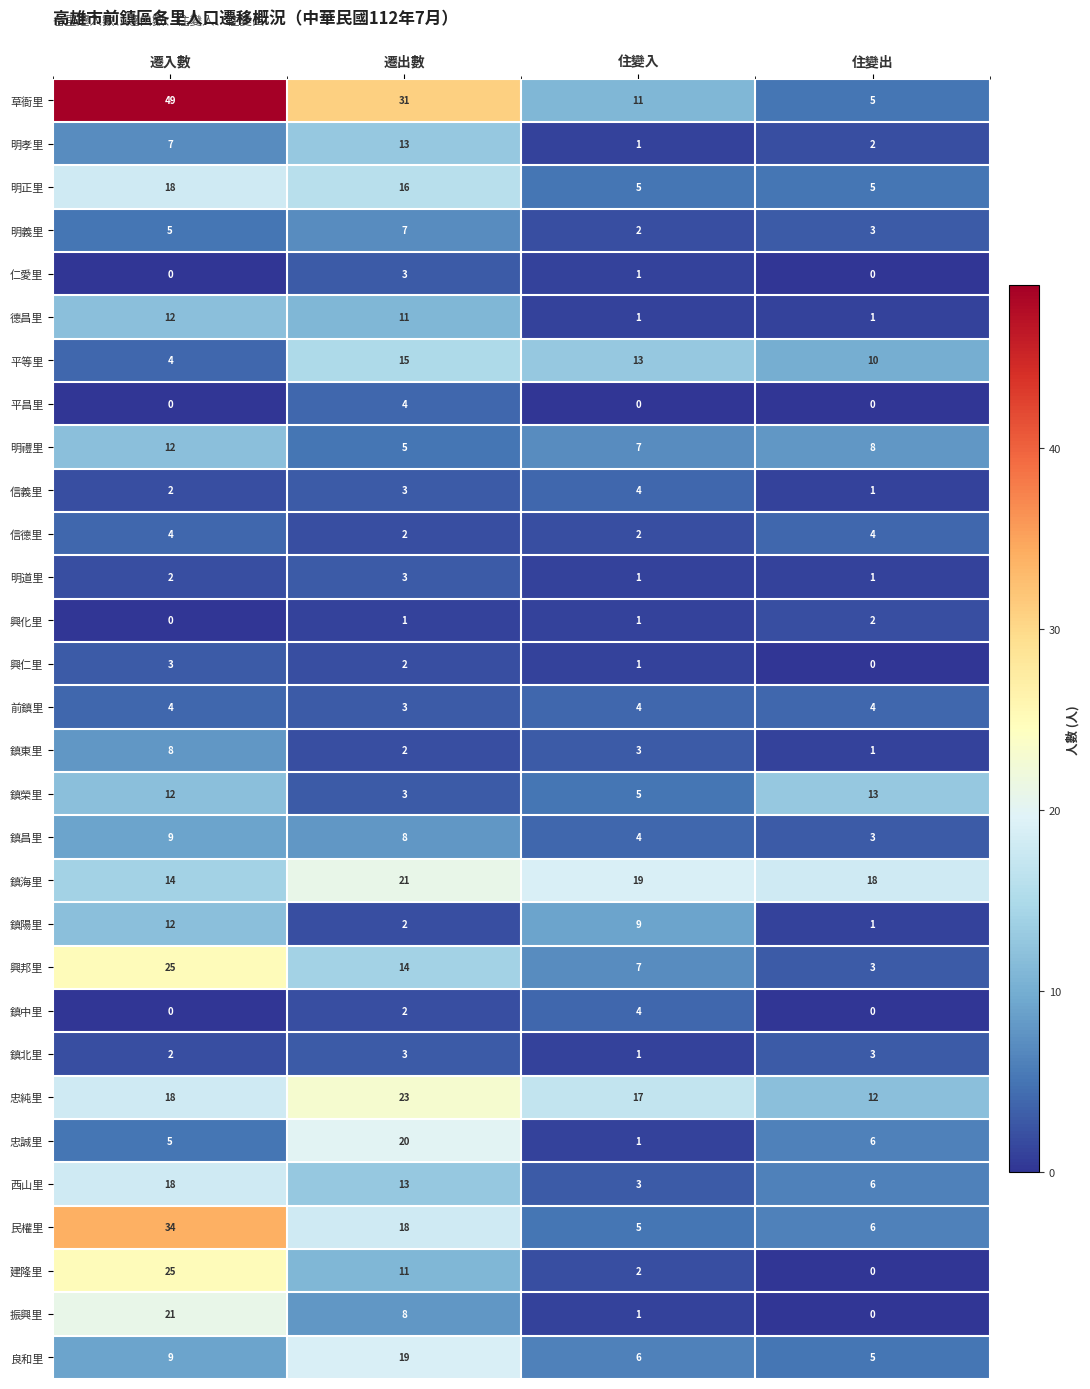

What is the greatest value displayed?

49